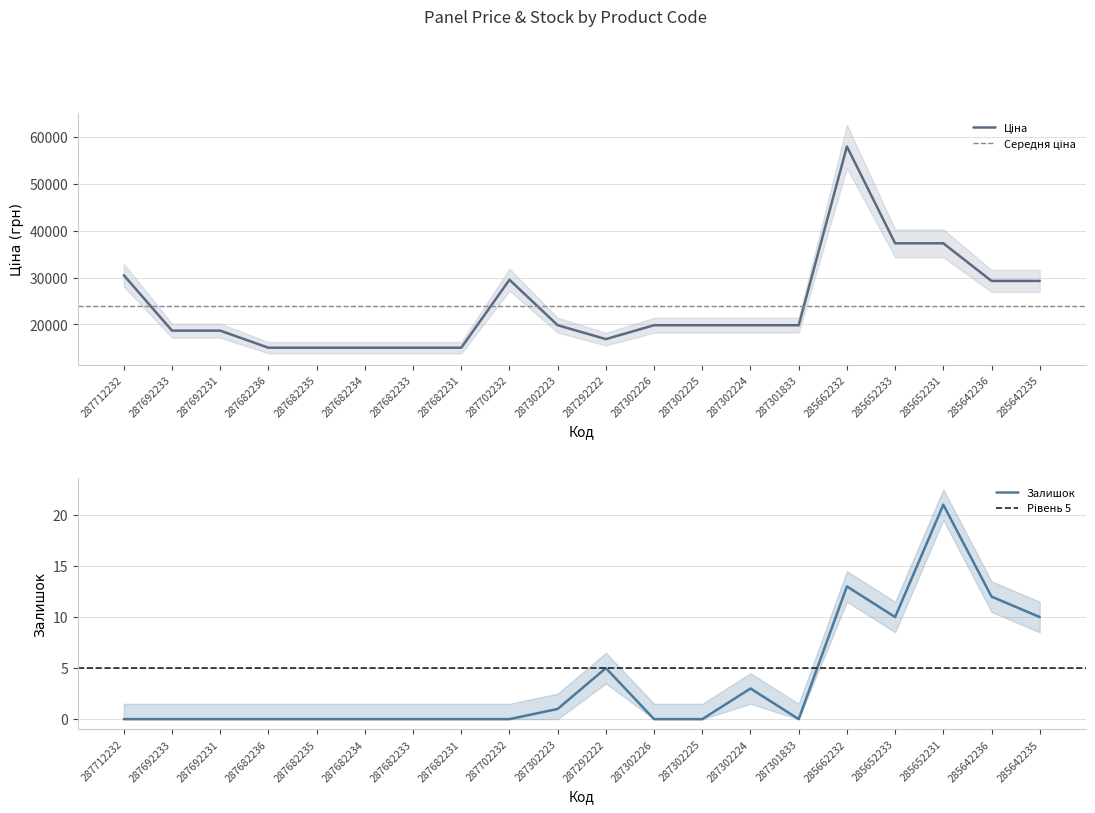

True or false: Ціна has a value of 16863.2 at 287292222.

True